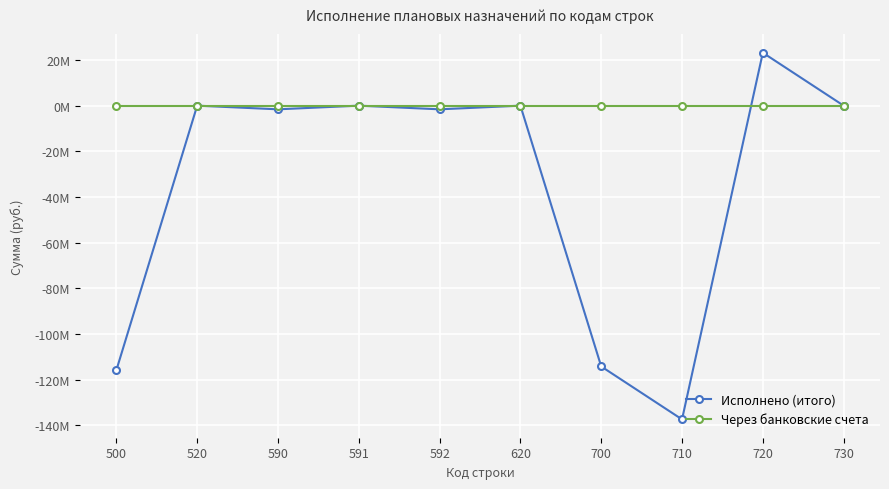

Between 500 and 590, which is larger?

590